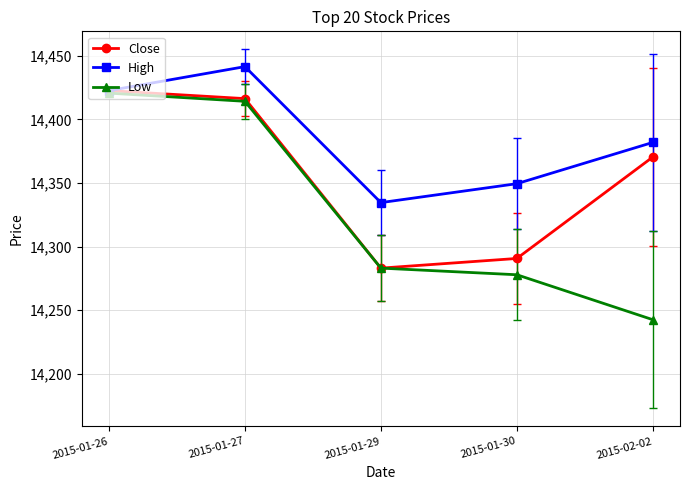

What is the difference between the highest and lowest values at 2015-01-30?

71.7